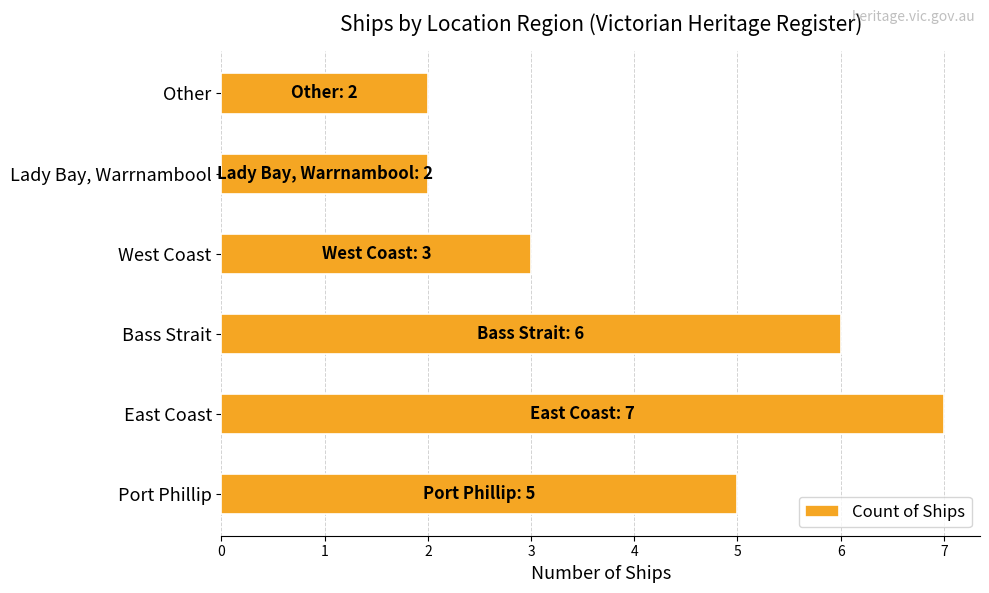

What is the approximate value at West Coast?

3